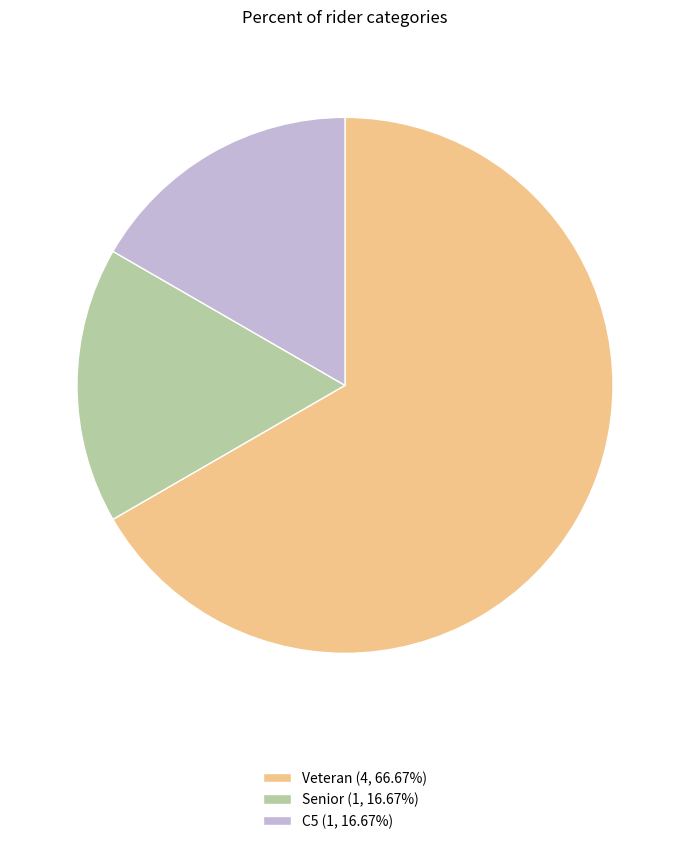

Do C5 (1, 16.67%) and Senior (1, 16.67%) together represent more than half of the pie?

No